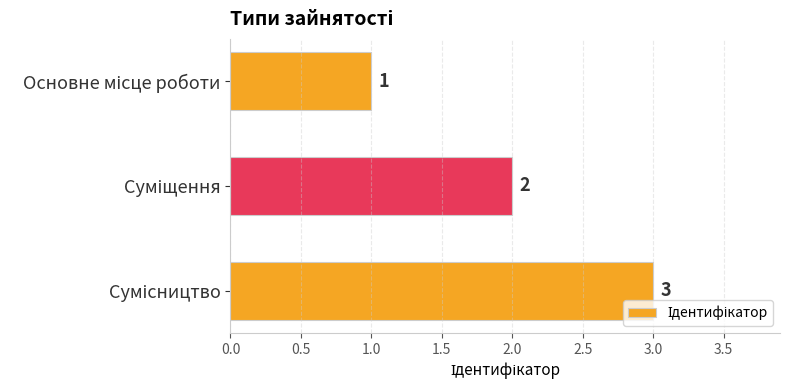

What is the maximum value shown in the chart?

3